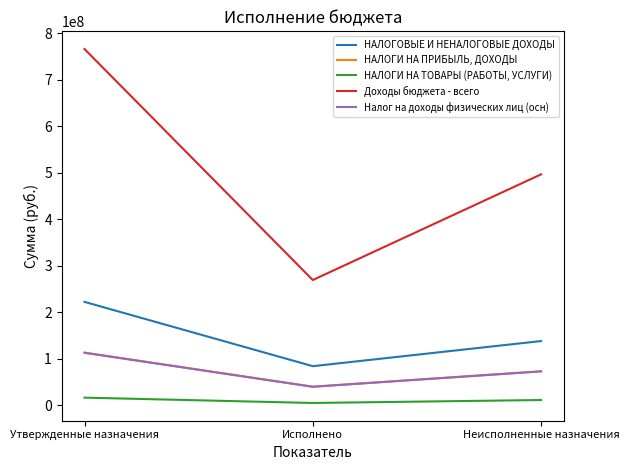

What is the spread (max minus min) of values at Исполнено?

264152244.8